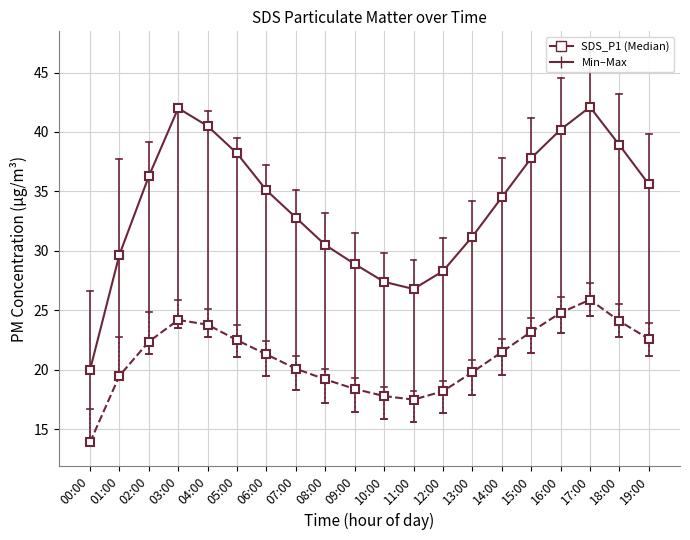

What position from the right is 17:00?

3